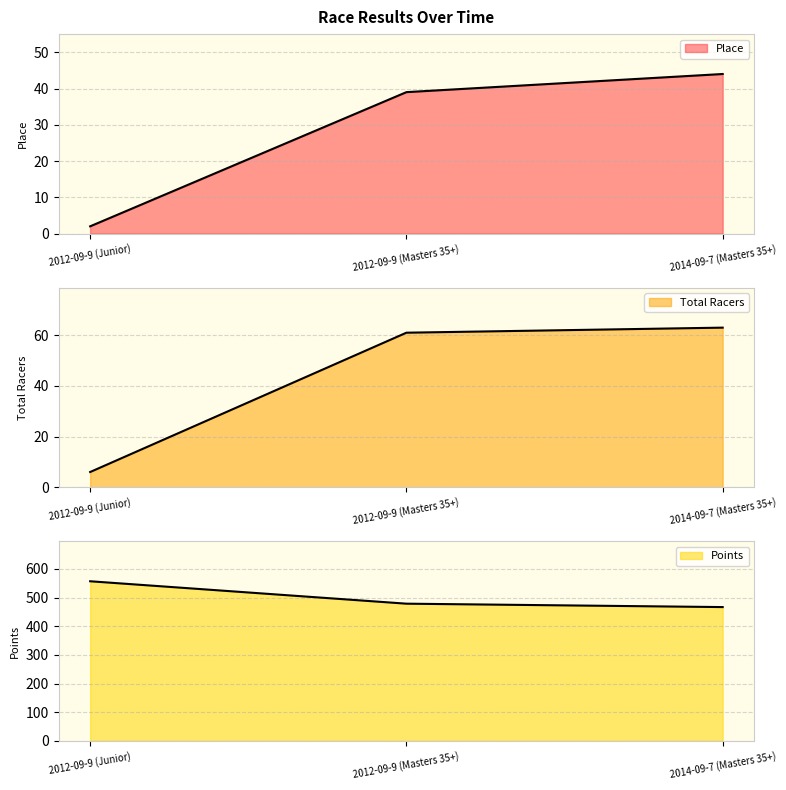

Does the chart have visible grid lines?

Yes